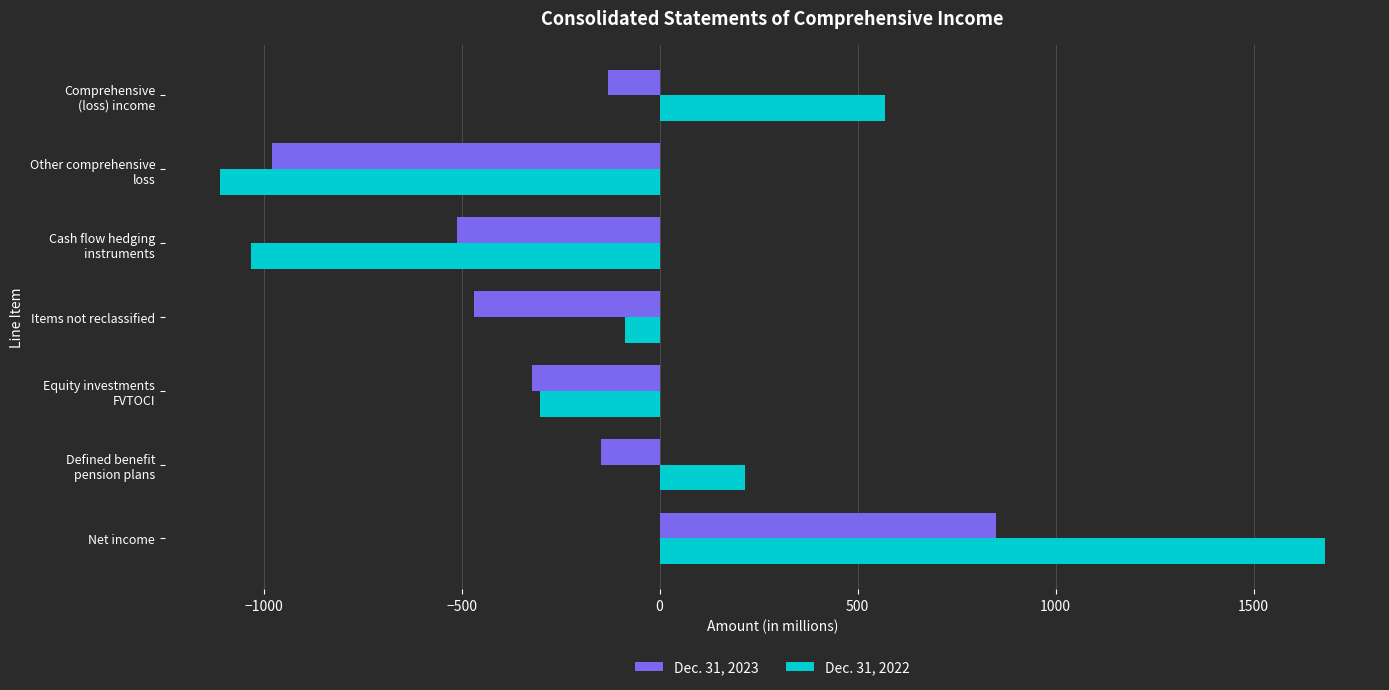

List the series in order of their peak value, highest first.

Dec. 31, 2022, Dec. 31, 2023